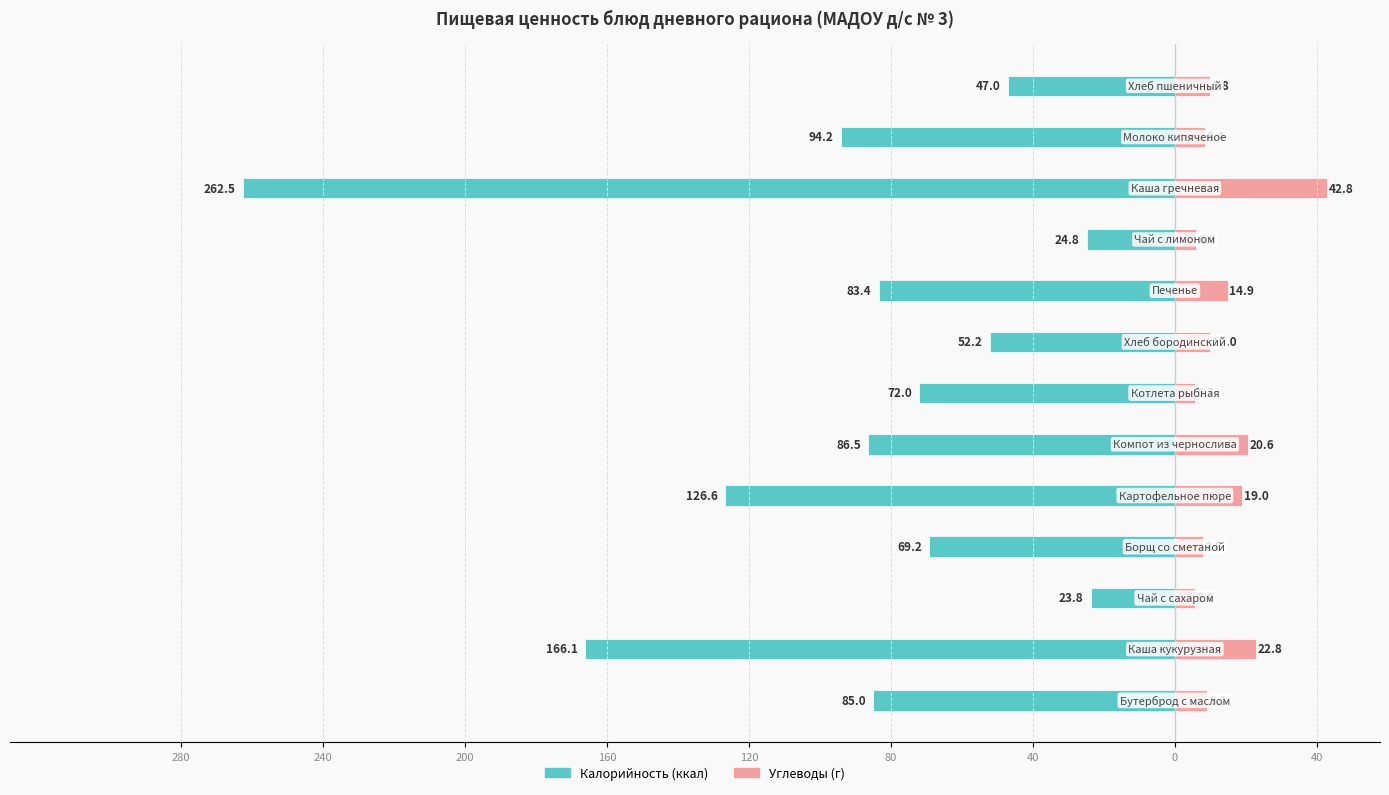

What is the sum of the Калорийность values at 240 and 0?

-218.2